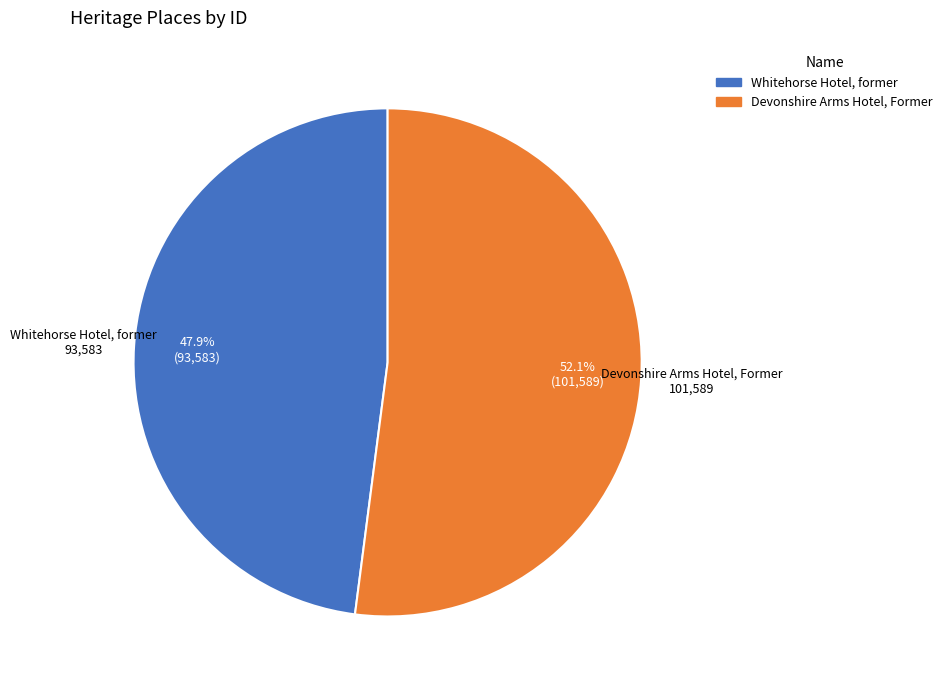

To the nearest percent, what is the average slice percentage?

50%